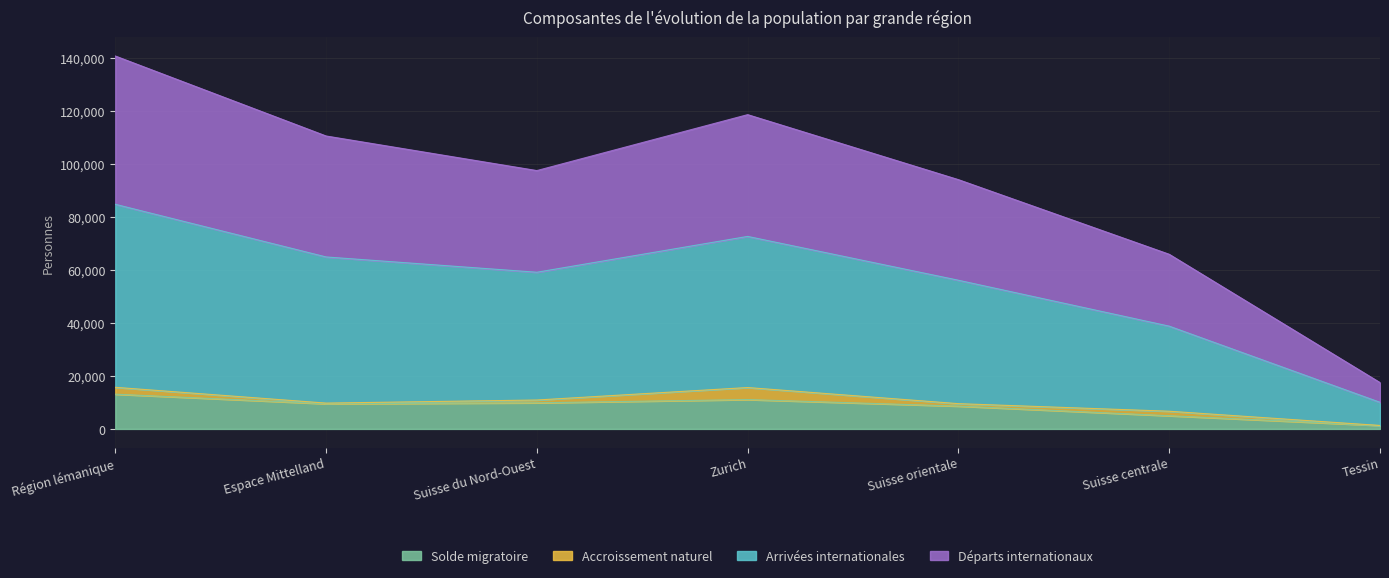

The Arrivées internationales series shows 67370 at Espace Mittelland. True or false?

False